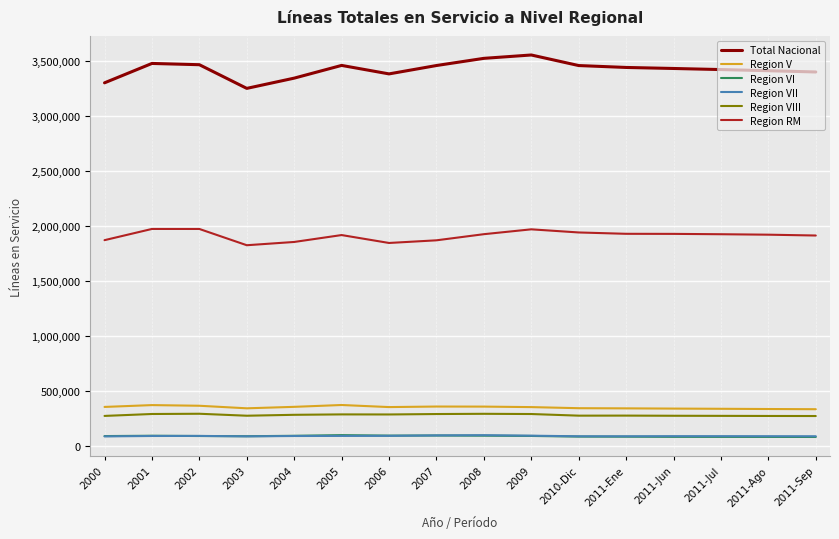

Count the number of categories in the chart.

16